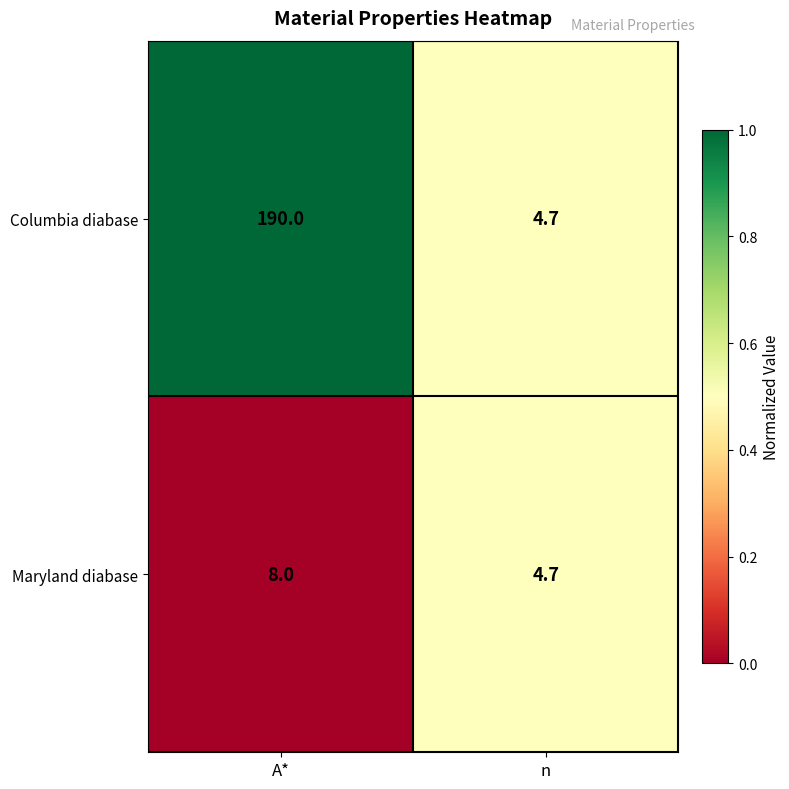

What is the difference between the Columbia diabase values at n and A*?

185.3